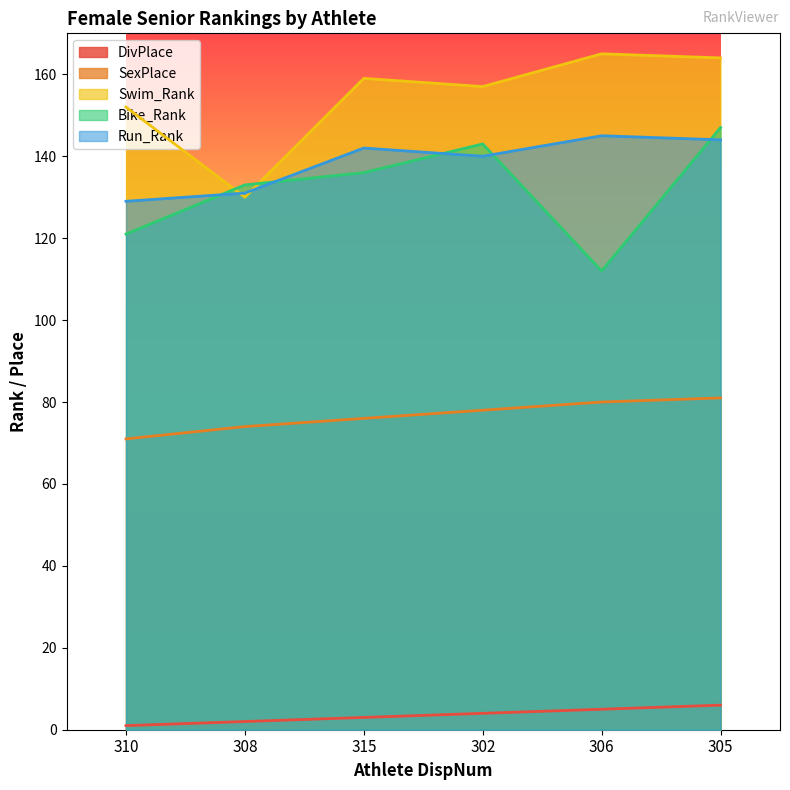

What is the difference between the maximum and minimum values in the Swim_Rank series?

35